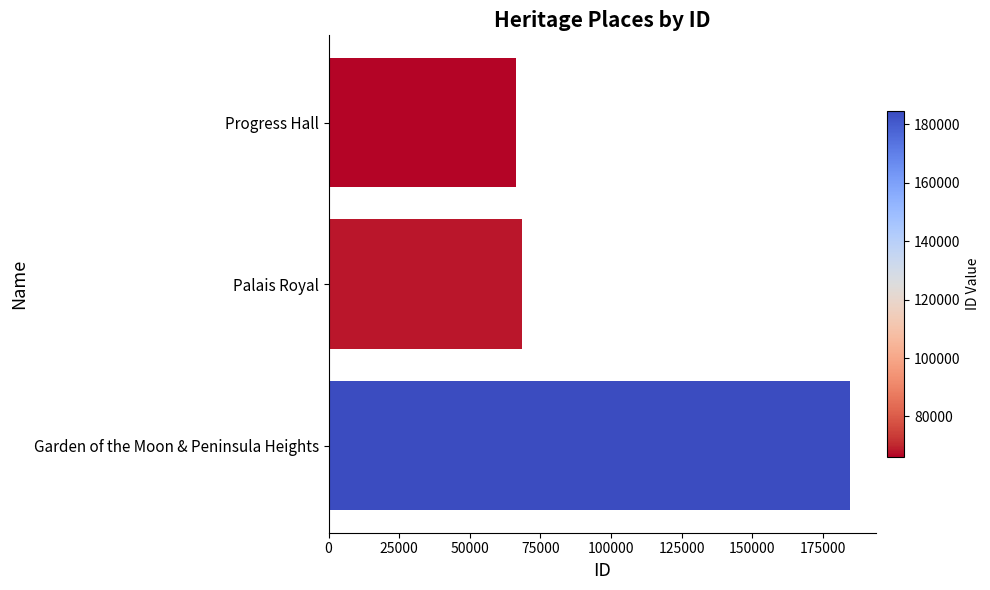

What is the average value?

106325